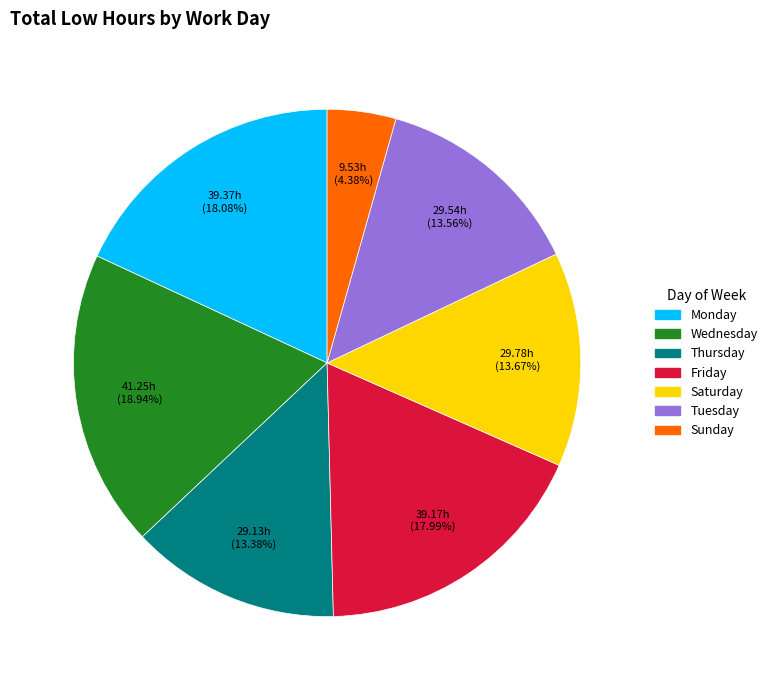

Does any single category account for the majority?

No